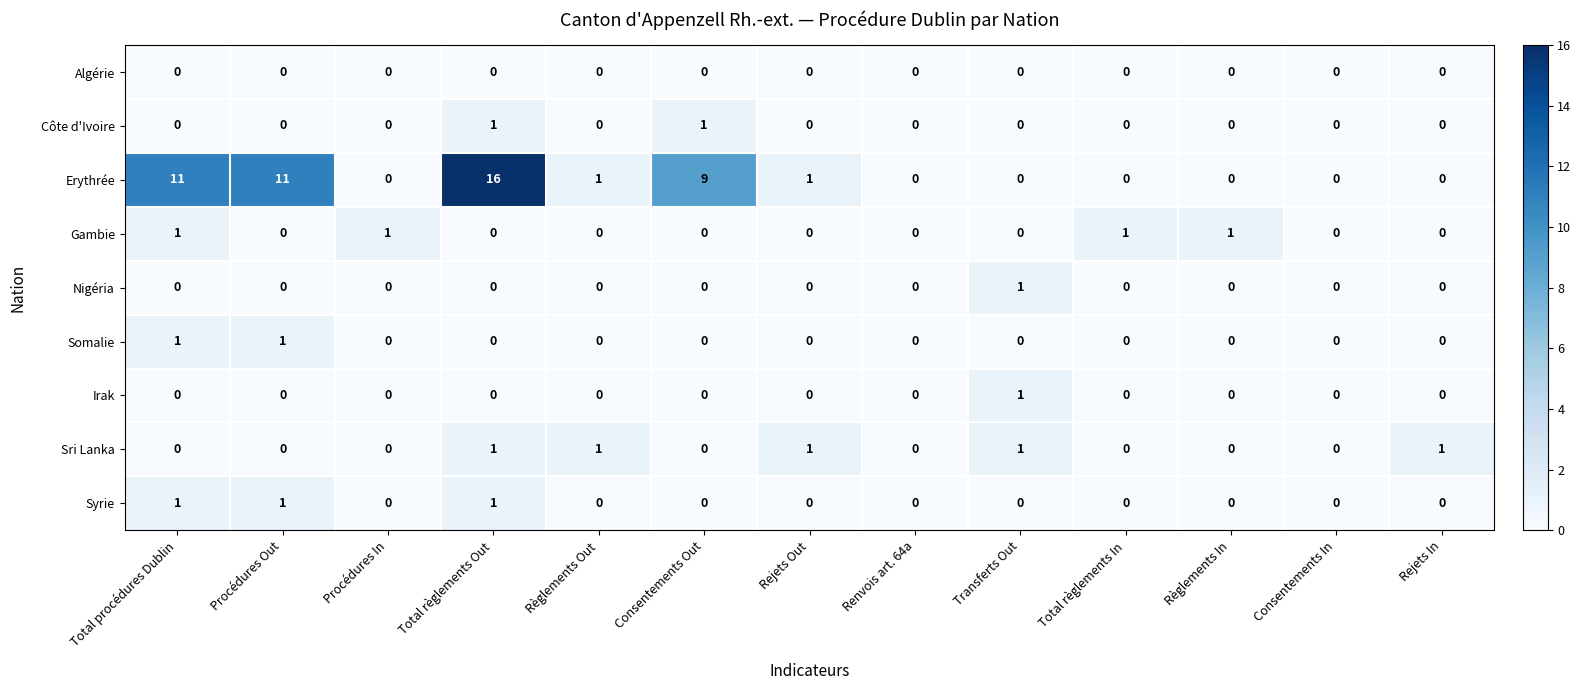

What is the spread (max minus min) of values at Consentements Out?

9